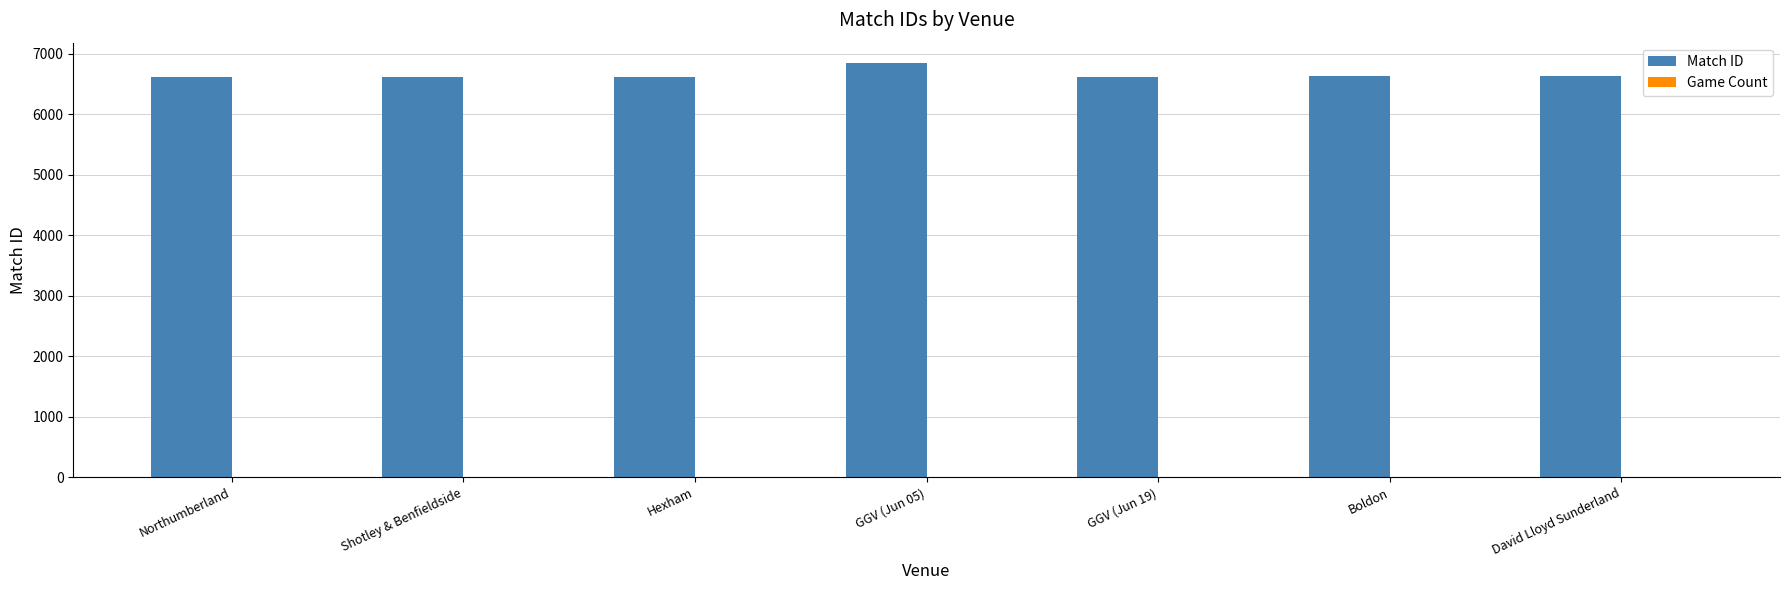

What is the sum of the Match ID values at Boldon and Hexham?

13257